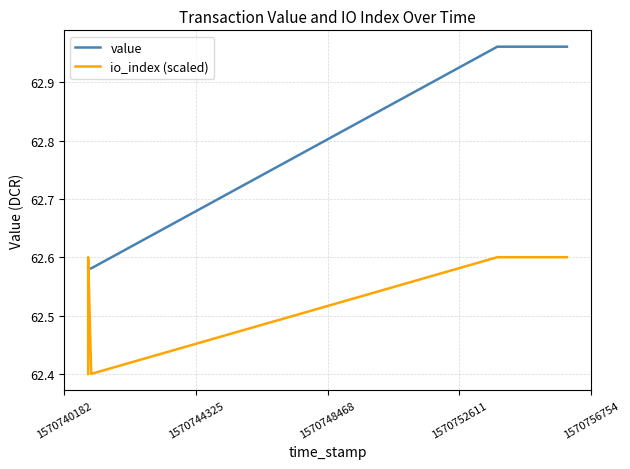

How many io_index (scaled) values are between 62 and 63?

8